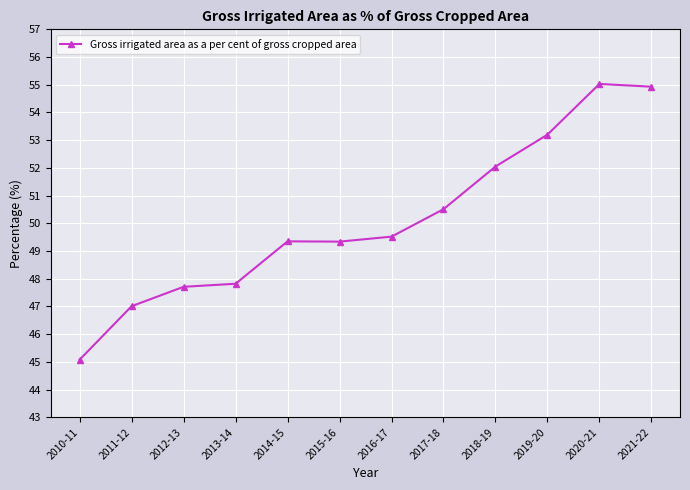

How many lines are shown in the chart?

1